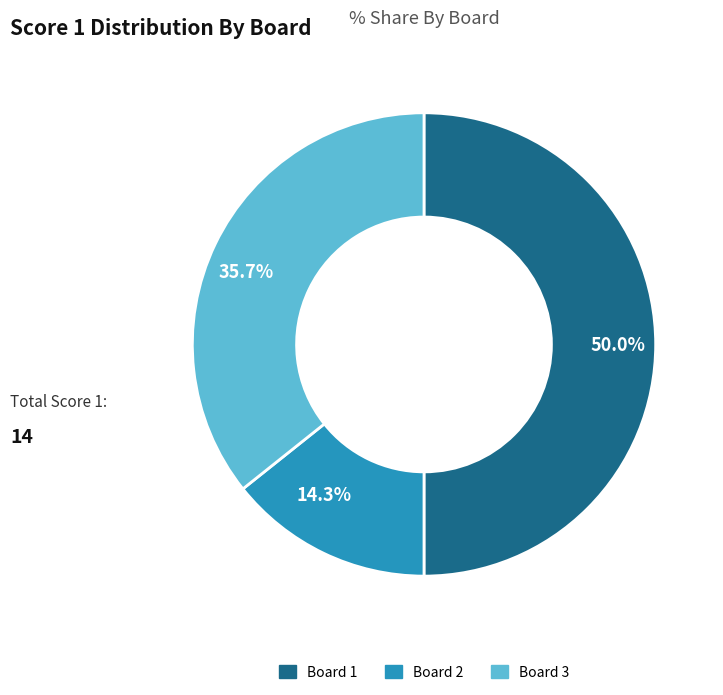

To the nearest percent, what percentage of the pie is Board 2?

14%